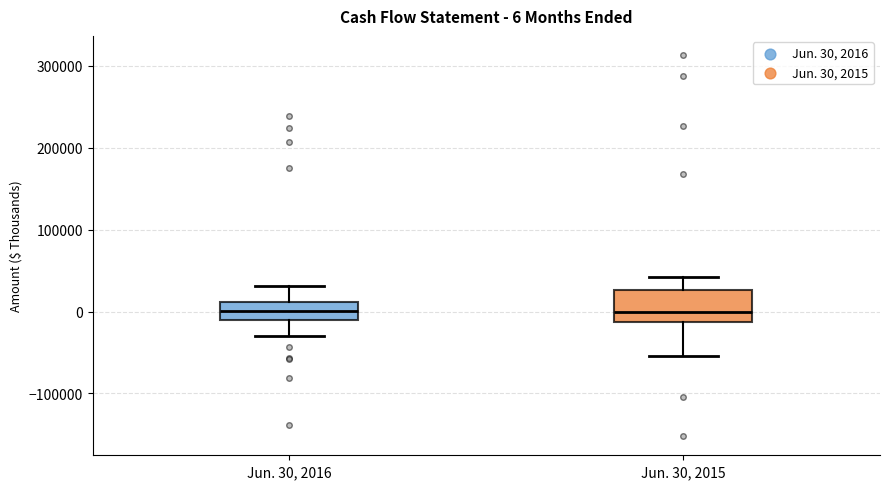

Comparing the boxes themselves (not the whiskers), which one is the tallest?

Jun. 30, 2015